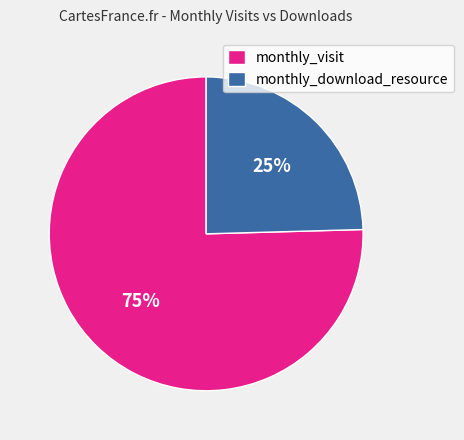

The monthly_visit slice represents 84% of the pie. True or false?

False